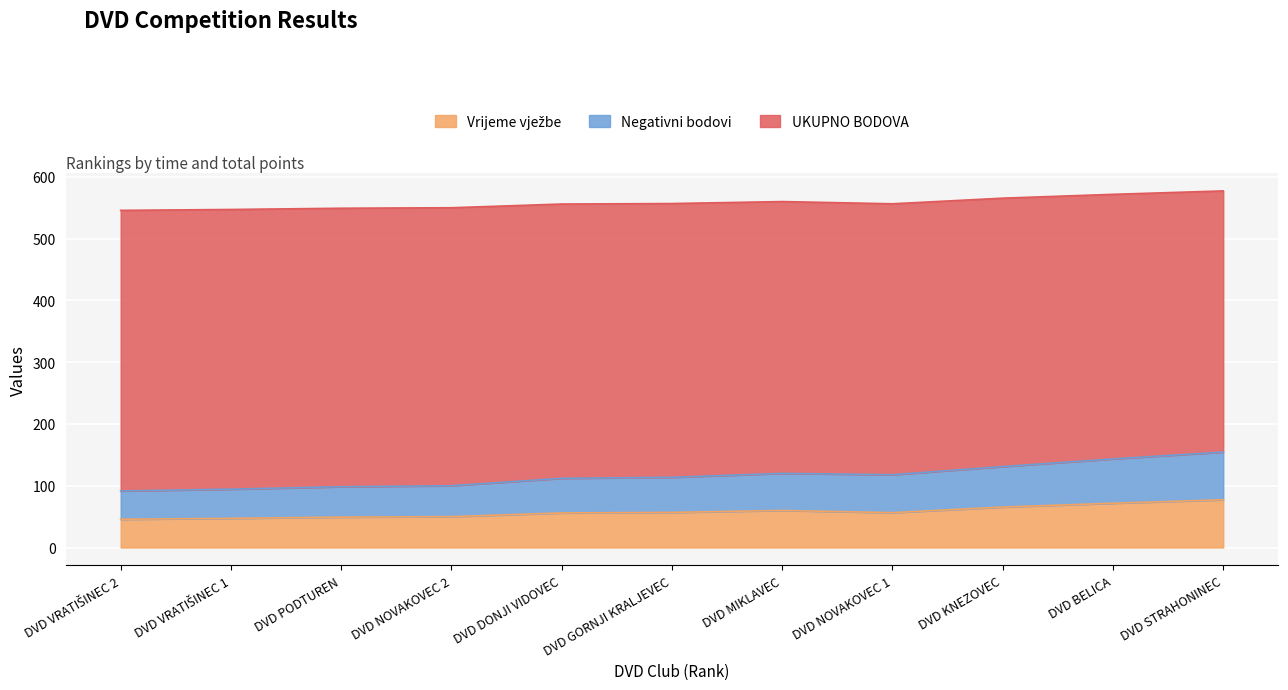

True or false: Vrijeme vježbe and Negativni bodovi intersect in this chart.

False